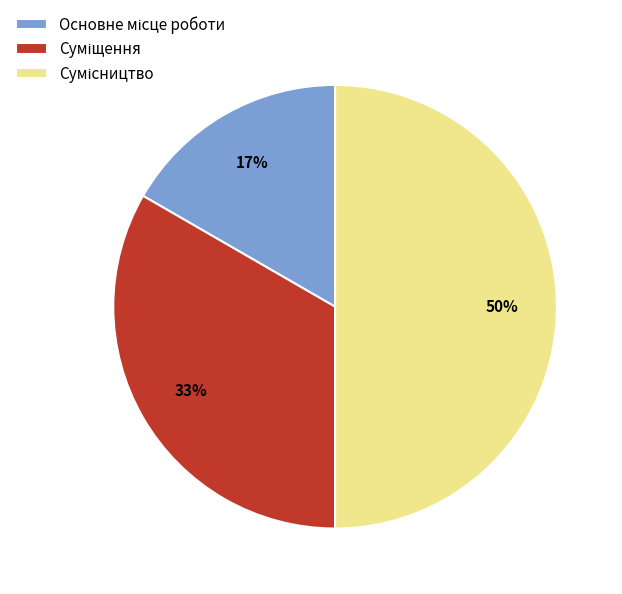

To the nearest percent, what is the average slice percentage?

33%